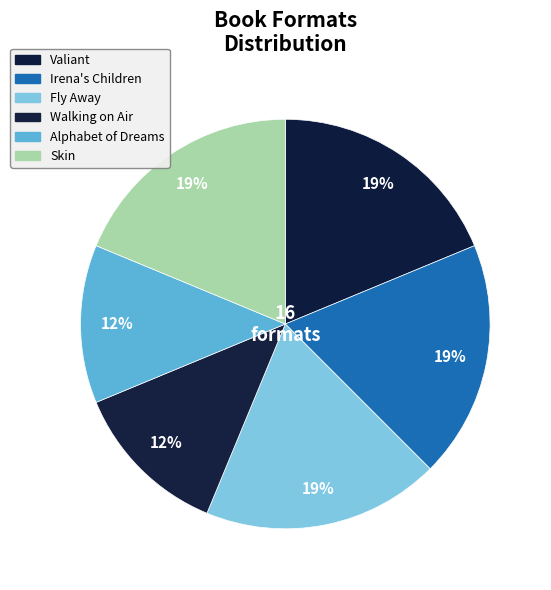

To the nearest percent, what portion does Fly Away represent?

19%